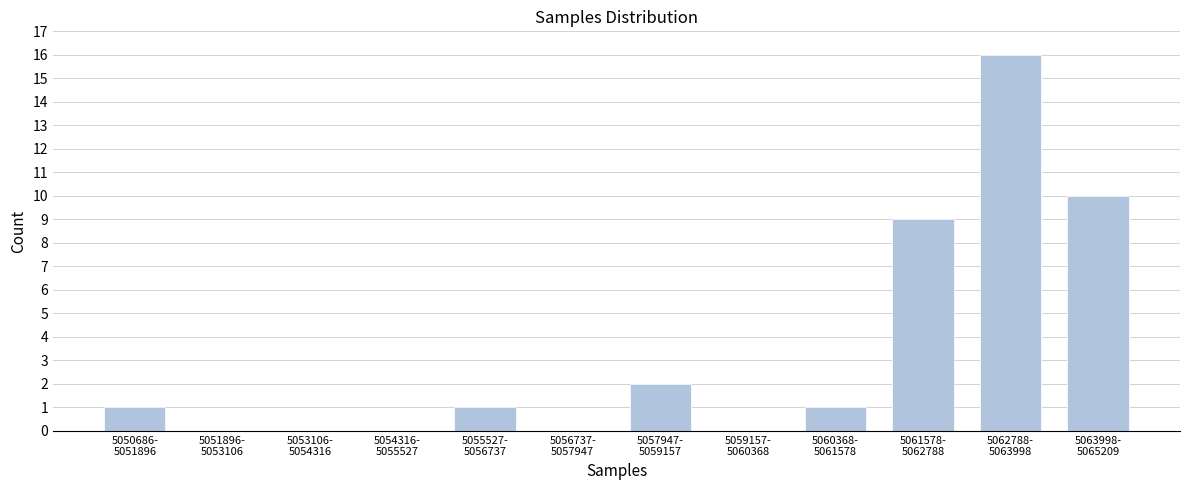

What is the maximum value shown in the chart?

16